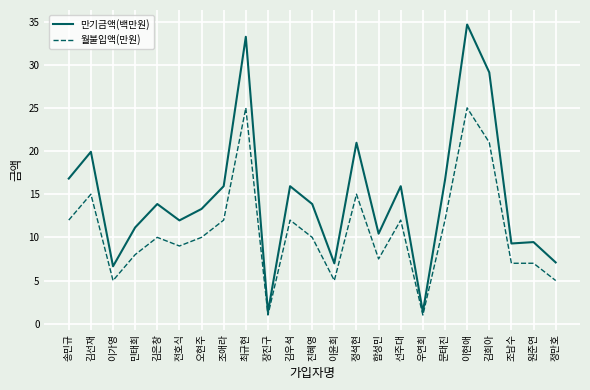

Rank the series by their average value, from lowest to highest.

월불입액(만원), 만기금액(백만원)